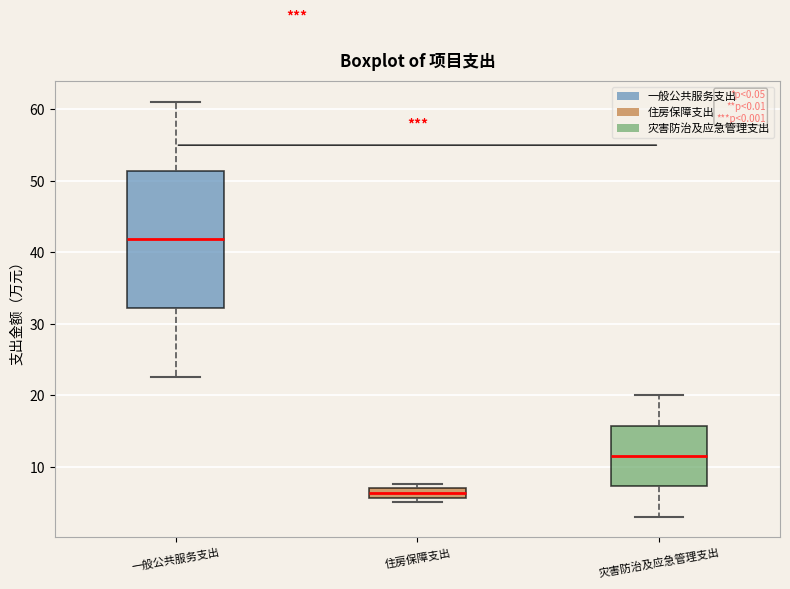

Which box's median line is the highest?

一般公共服务支出